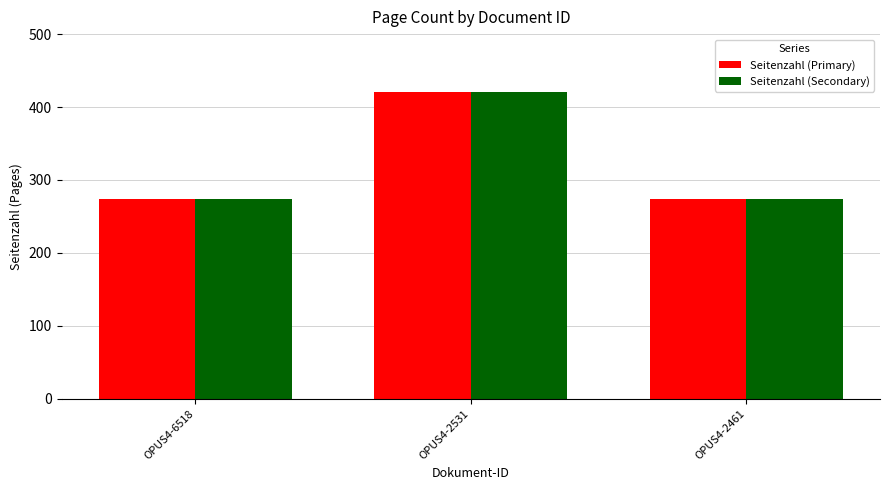

What is the minimum value for Seitenzahl (Secondary)?

274